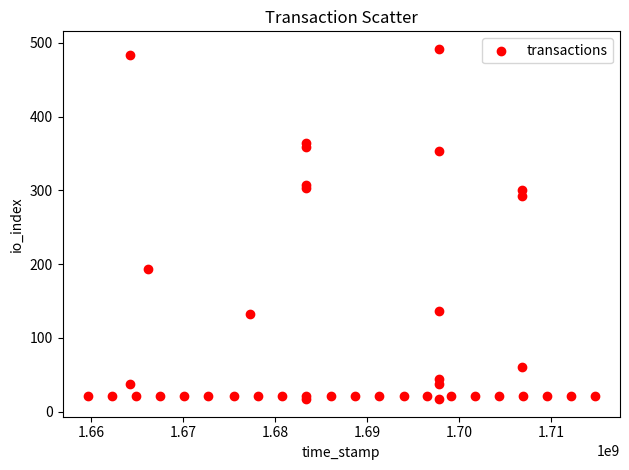

What Y value in the scatter plot is closest to 254?

292